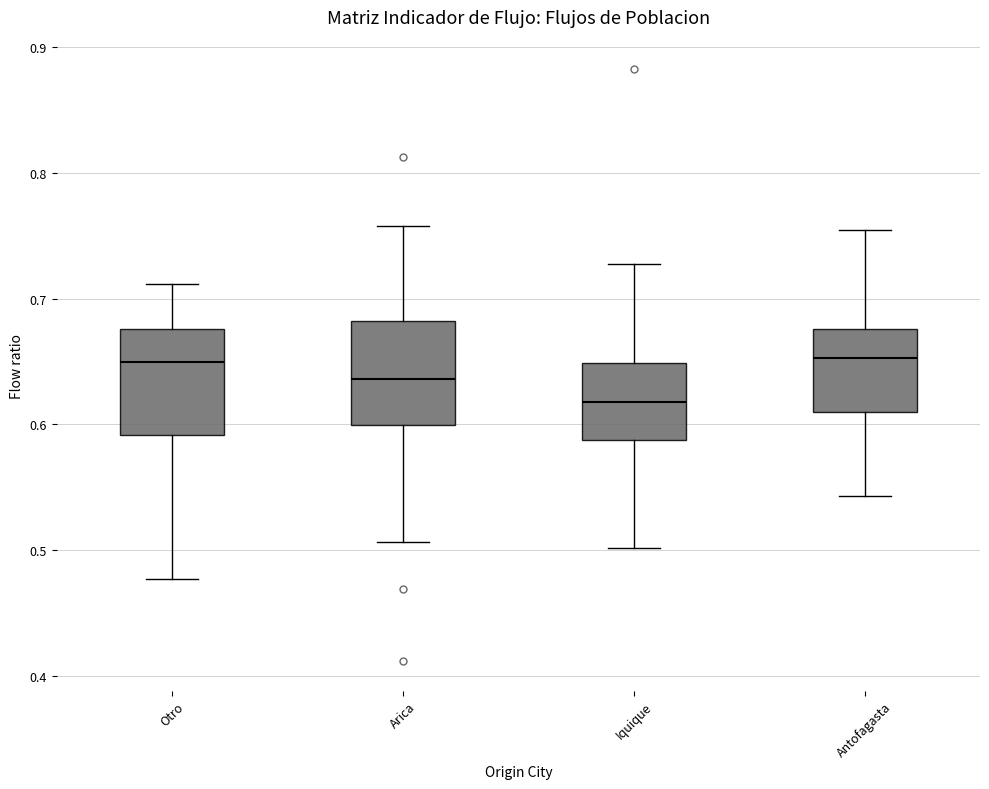

Reading left to right, read every box against the y-axis: the position of its median line, the range the box covers, and the ends of its whiskers. The values are not printed on the chart, so give them approximately, as read against the axis.

Otro: median 0.65, box 0.59 to 0.68, whiskers 0.48 to 0.71
Arica: median 0.64, box 0.60 to 0.68, whiskers 0.51 to 0.76
Iquique: median 0.62, box 0.59 to 0.65, whiskers 0.50 to 0.73
Antofagasta: median 0.65, box 0.61 to 0.68, whiskers 0.54 to 0.75